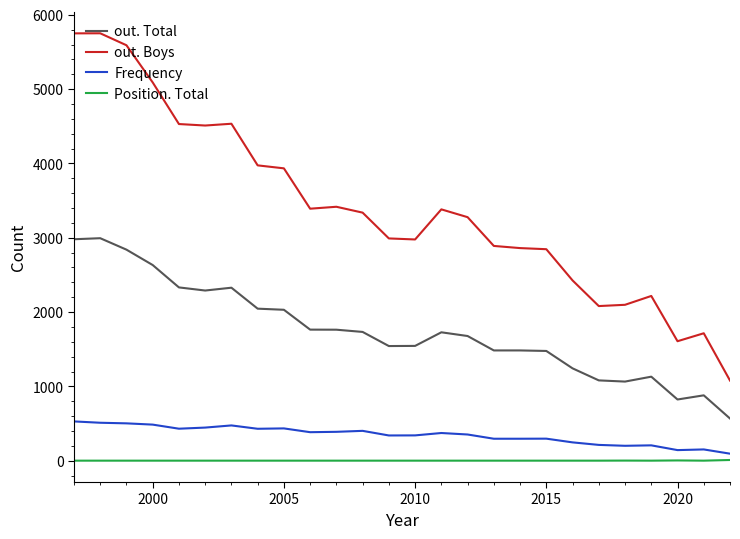

What is the difference between the maximum and minimum values in the Frequency series?

434